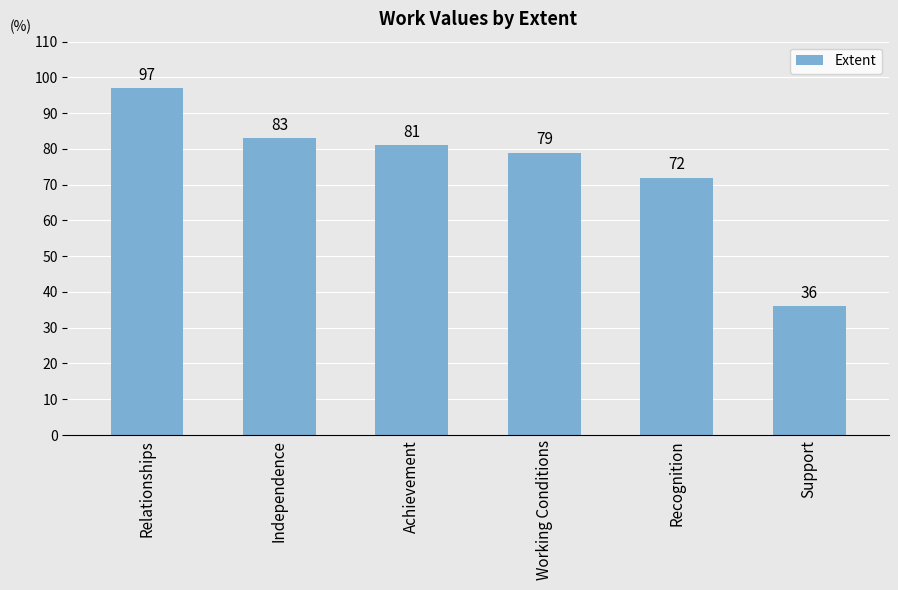

What is the difference between the values at Relationships and Support?

61